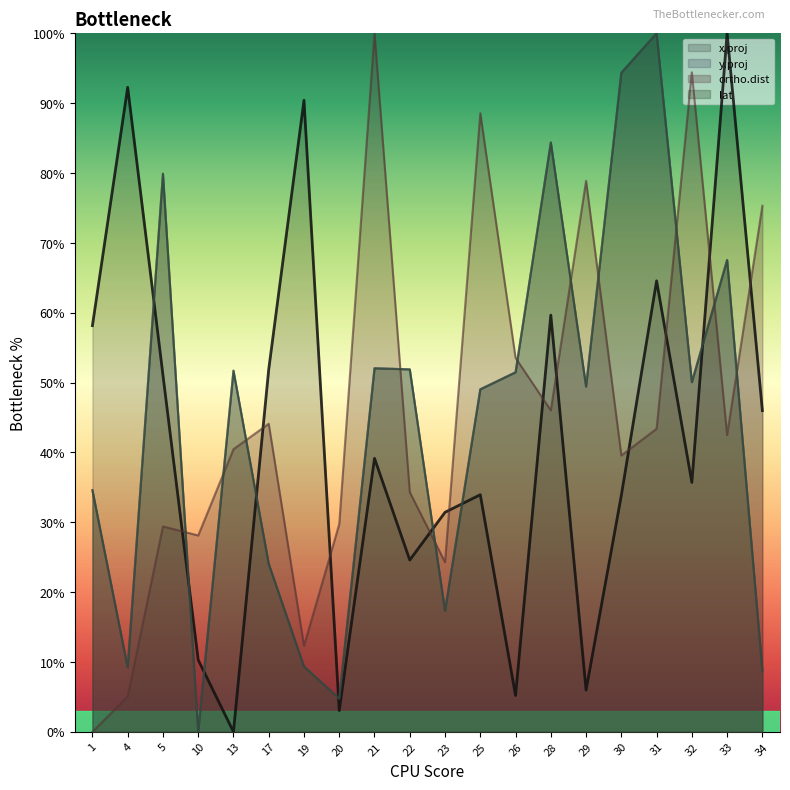

After their last crossing, which series has the higher values: lat or x.proj?

x.proj